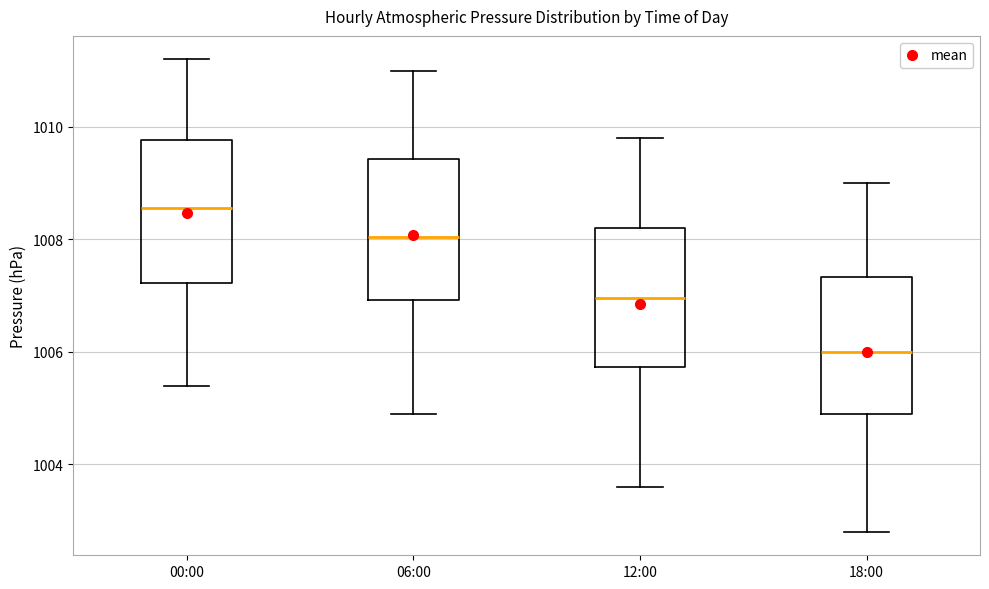

Reading left to right, read every box against the y-axis: the position of its median line, the range the box covers, and the ends of its whiskers. The values are not printed on the chart, so give them approximately, as read against the axis.

00:00: median 1008.6, box 1007.2 to 1009.8, whiskers 1005.4 to 1011.2
06:00: median 1008.0, box 1007.0 to 1009.4, whiskers 1005.0 to 1011.0
12:00: median 1007.0, box 1005.8 to 1008.2, whiskers 1003.6 to 1009.8
18:00: median 1006.0, box 1005.0 to 1007.4, whiskers 1002.8 to 1009.0